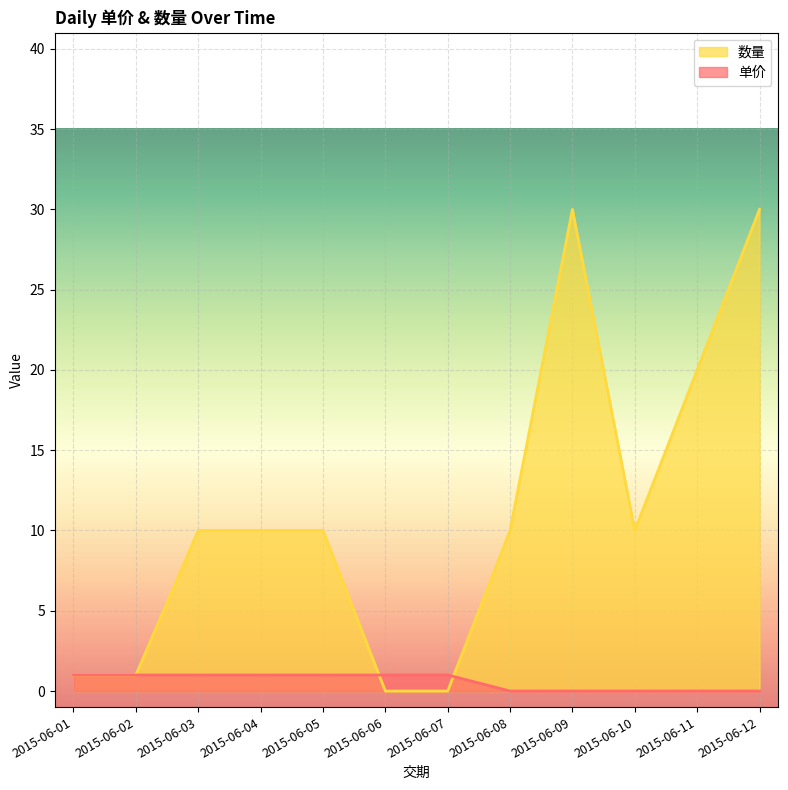

True or false: 单价 has more than 2 points higher than both neighbors.

False